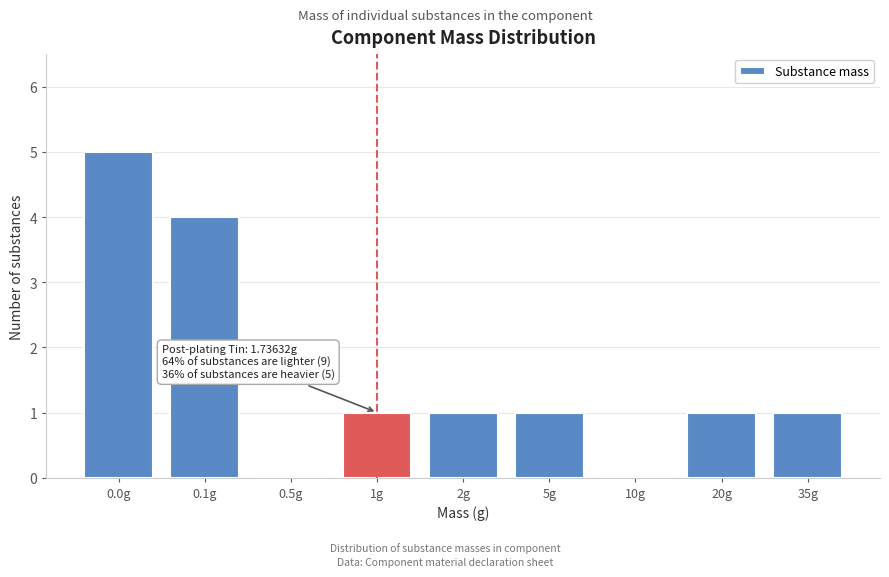

Reading left to right, list all the values displayed in this chart.

0.0g=5	0.1g=4	0.5g=0	1g=1	2g=1	5g=1	10g=0	20g=1	35g=1